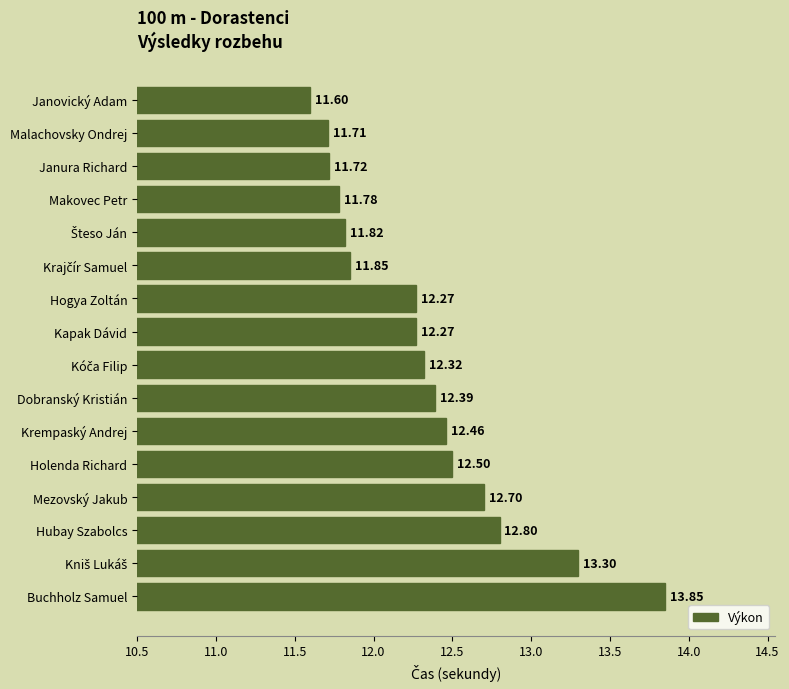

Which label corresponds to the smallest value in the chart?

Janovický Adam